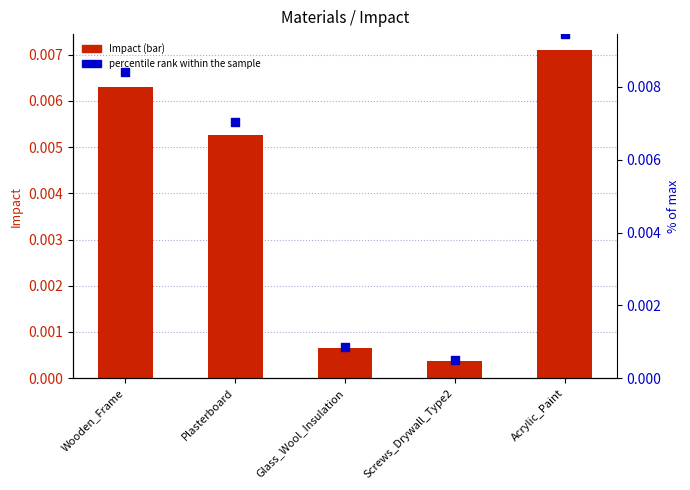

Is the value of Impact at Wooden_Frame greater than the value of percentile rank within the sample at Screws_Drywall_Type2?

Yes